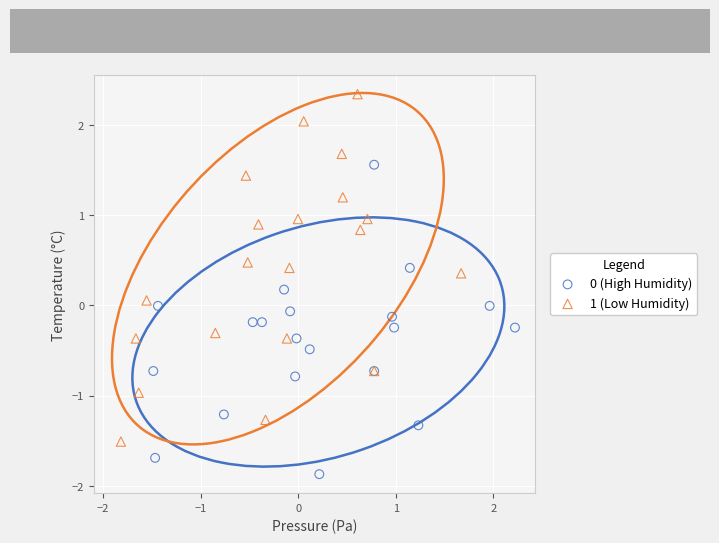

Which series contains the highest Y value?

1 (Low Humidity)